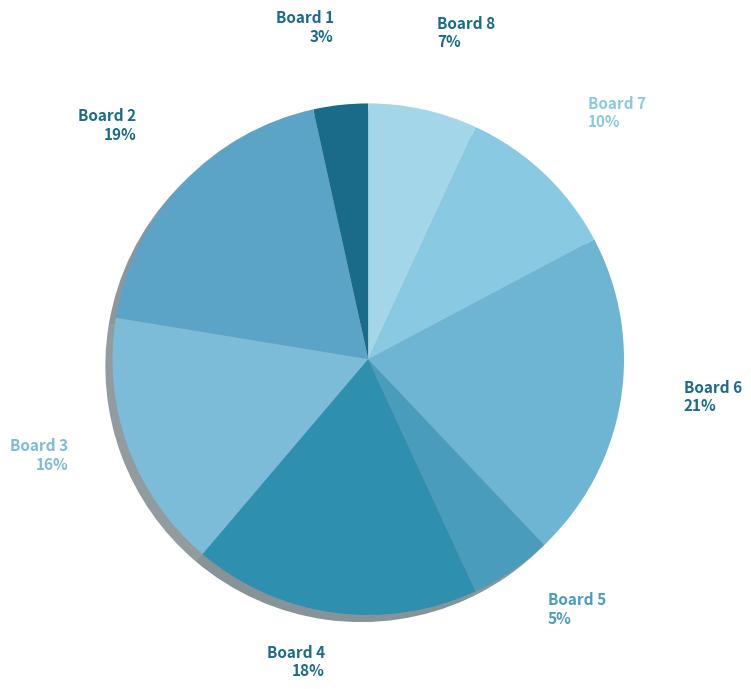

To the nearest percent, what is the combined percentage of Board 6 and Board 4?

39%